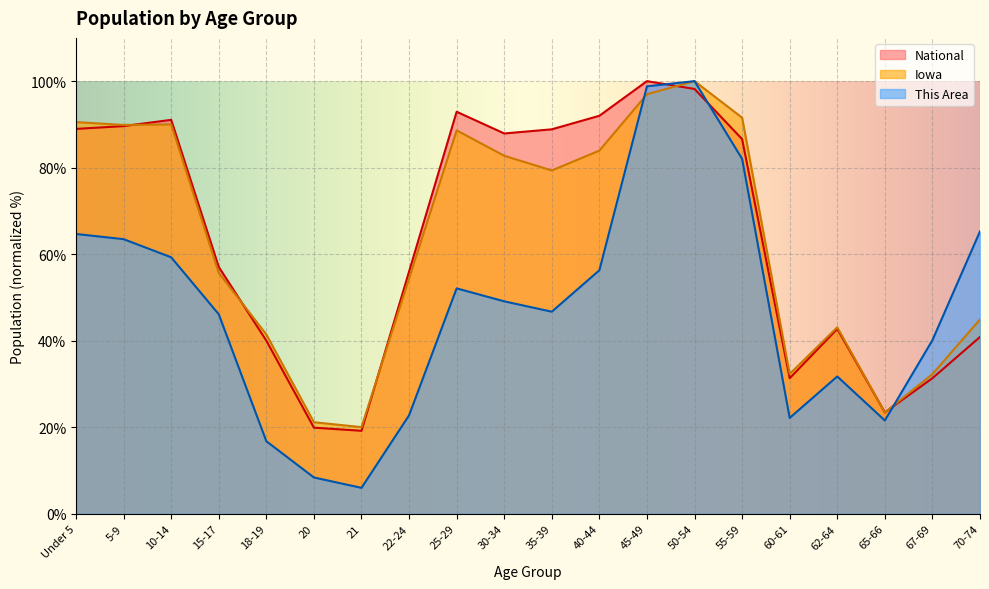

Where does the National series first go above 86?

Under 5